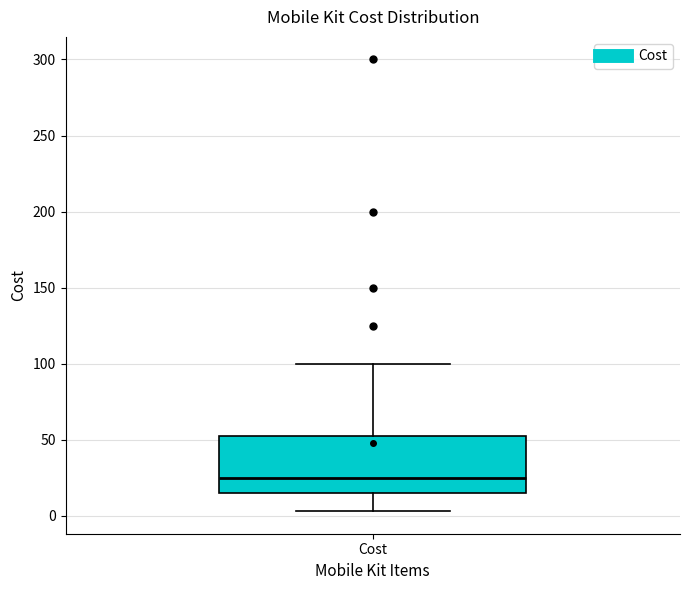

Transcribe this box plot: give where the median line is, the range the box spans, and where the two whiskers end, as read against the y-axis. The values are not printed on the chart, so give them approximately, as read against the axis.

median 25, box 15 to 55, whiskers 5 to 100